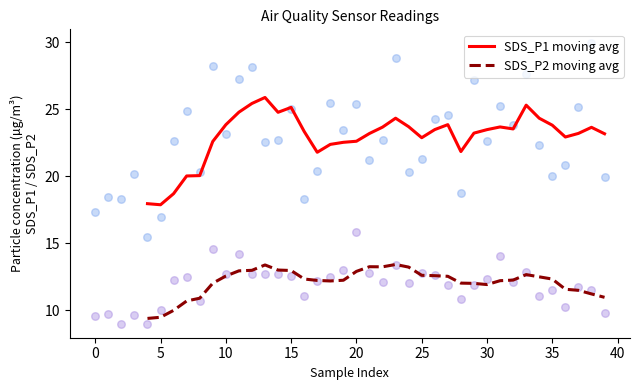

Which series reaches the minimum Y coordinate?

SDS_P2 moving avg